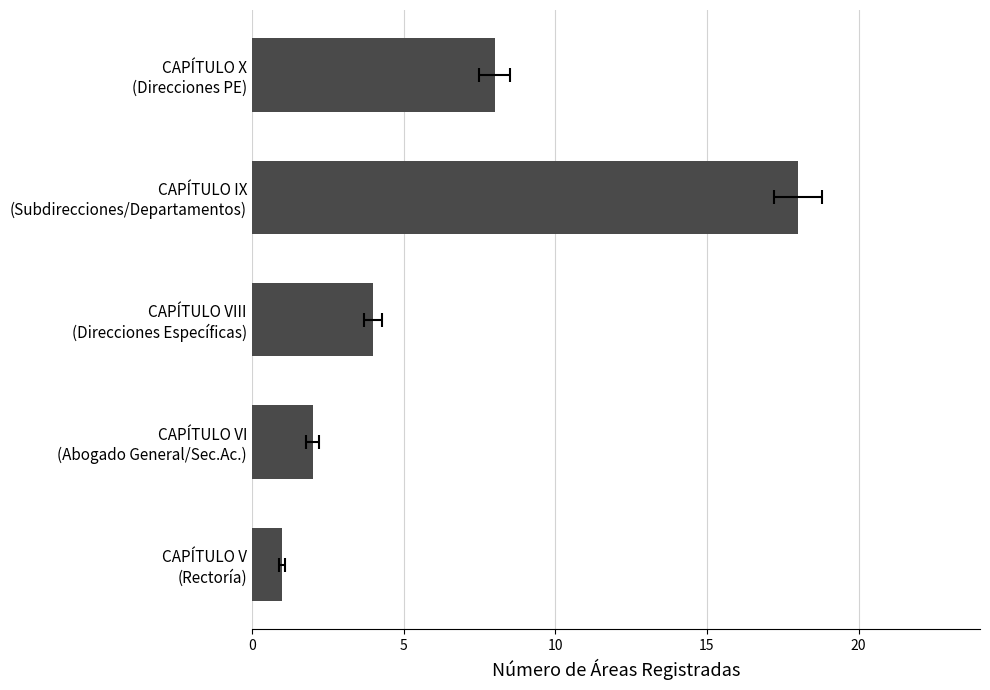

What is the value of the 3rd bar from the left?

4